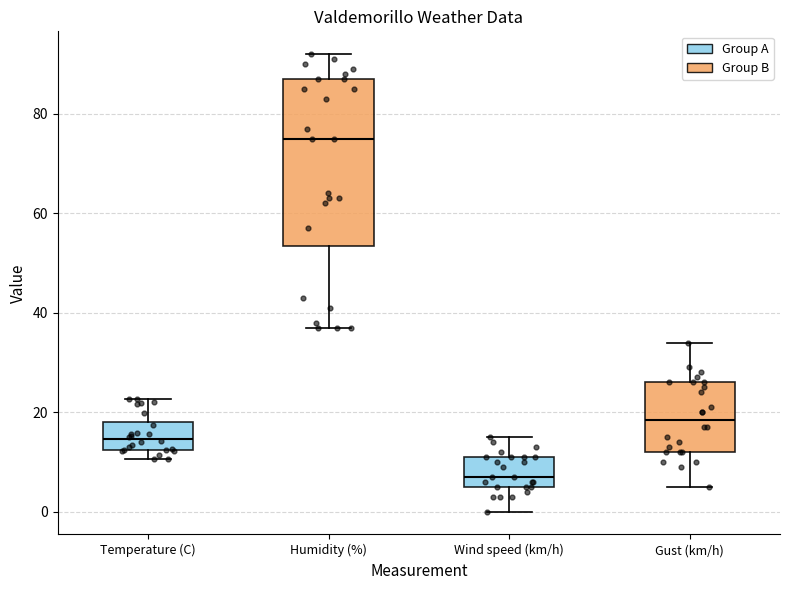

Reading left to right, read every box against the y-axis: the position of its median line, the range the box covers, and the ends of its whiskers. The values are not printed on the chart, so give them approximately, as read against the axis.

Temperature (C): median 14, box 12 to 18, whiskers 10 to 22
Humidity (%): median 76, box 54 to 88, whiskers 38 to 92
Wind speed (km/h): median 8, box 6 to 12, whiskers 0 to 16
Gust (km/h): median 18, box 12 to 26, whiskers 6 to 34